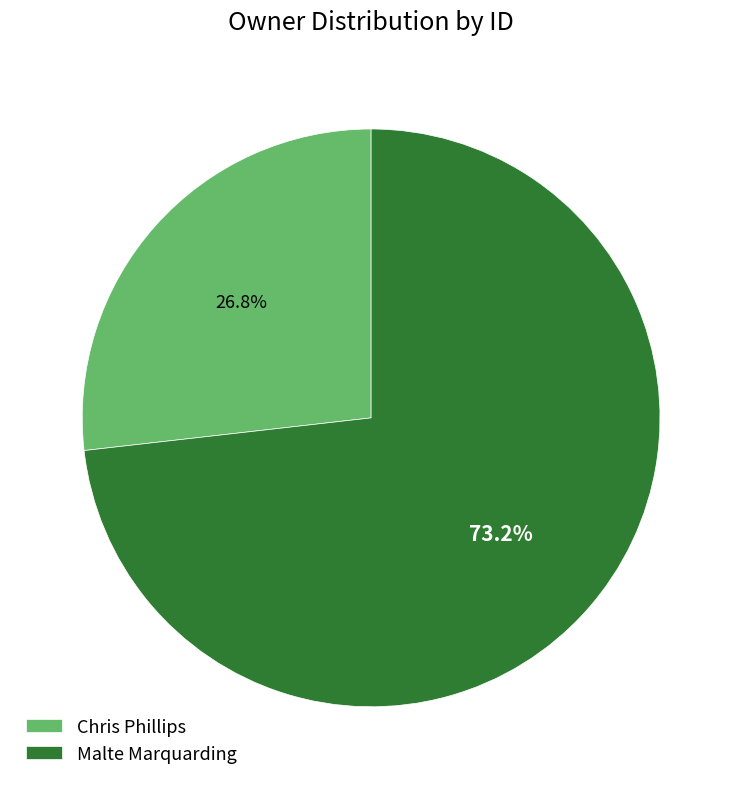

Rank the categories by value from highest to lowest.

Malte Marquarding, Chris Phillips